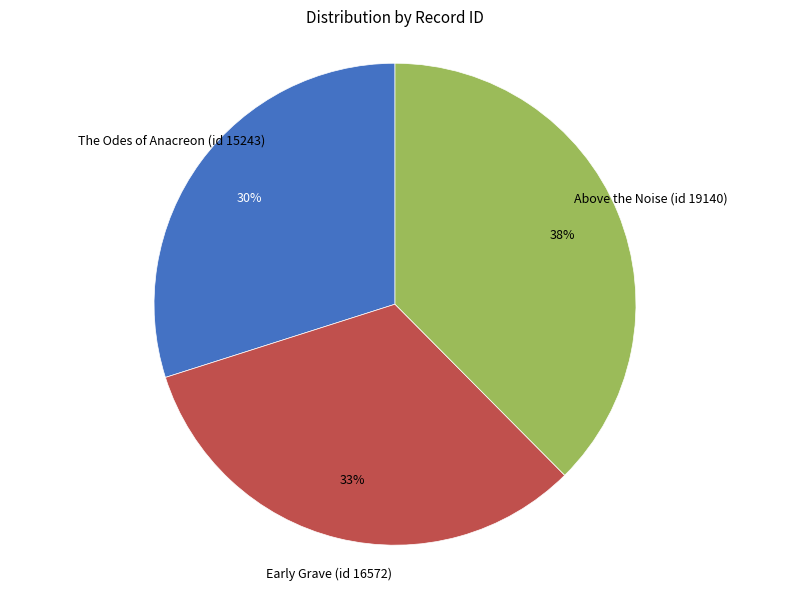

To the nearest percent, what is the difference between the Above the Noise (id 19140) and Early Grave (id 16572) slice percentages?

5%